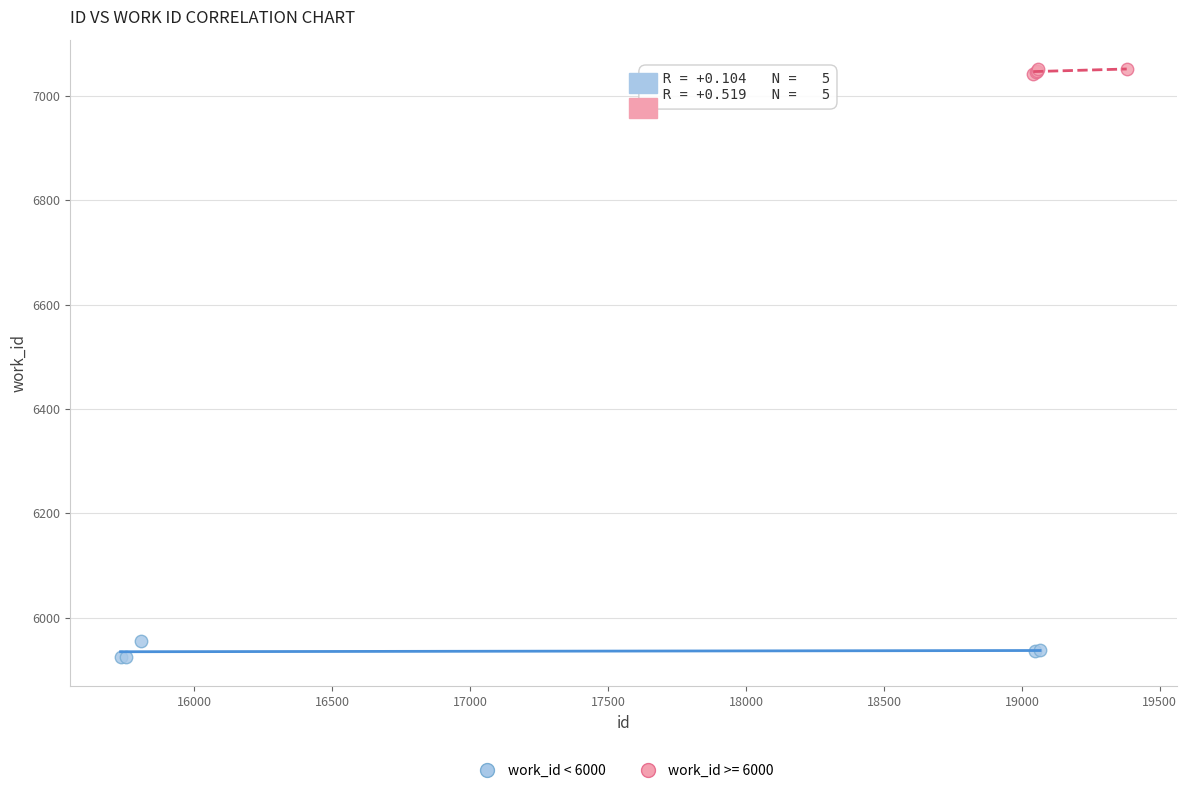

Which series contains the lowest Y value?

work_id < 6000